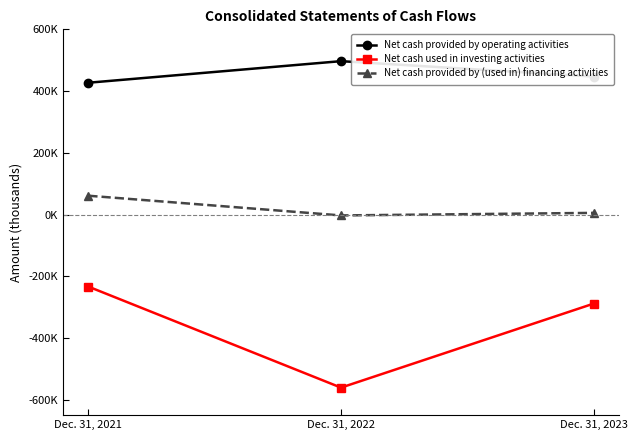

Rank the series by their maximum value, from highest to lowest.

Net cash provided by operating activities, Net cash provided by (used in) financing activities, Net cash used in investing activities